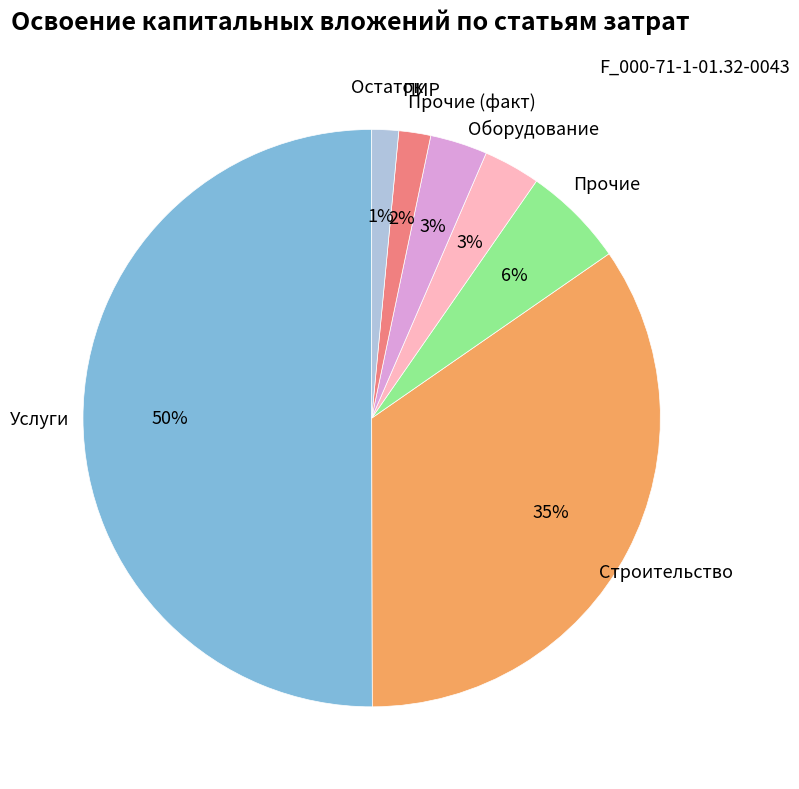

To the nearest percent, what is the average slice percentage?

14%